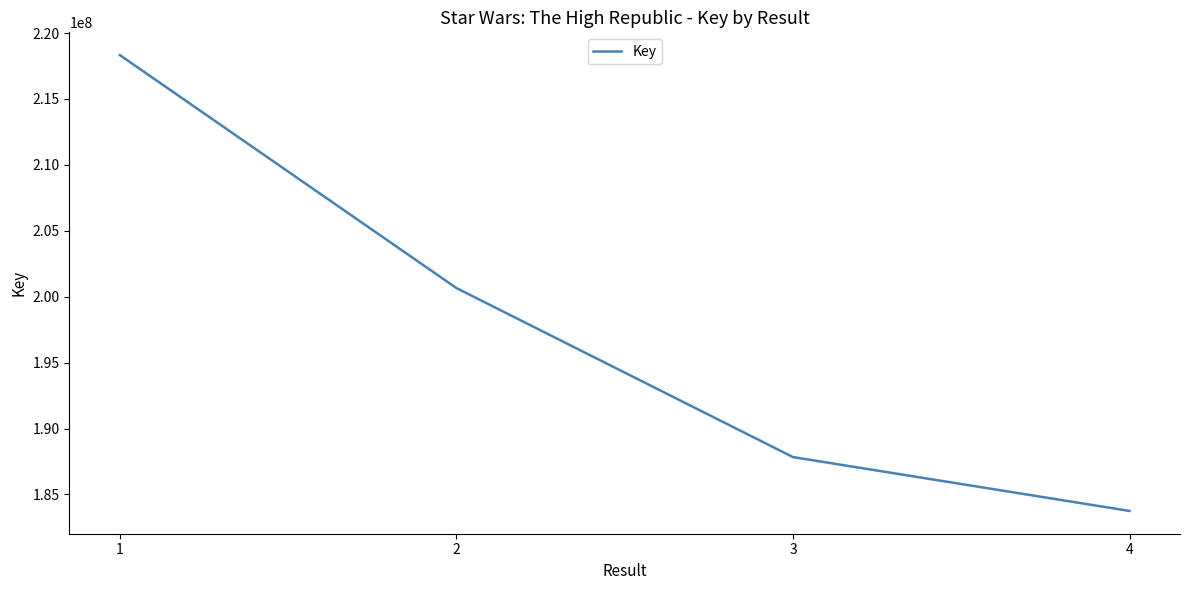

Where does the data first go above 200655526?

1